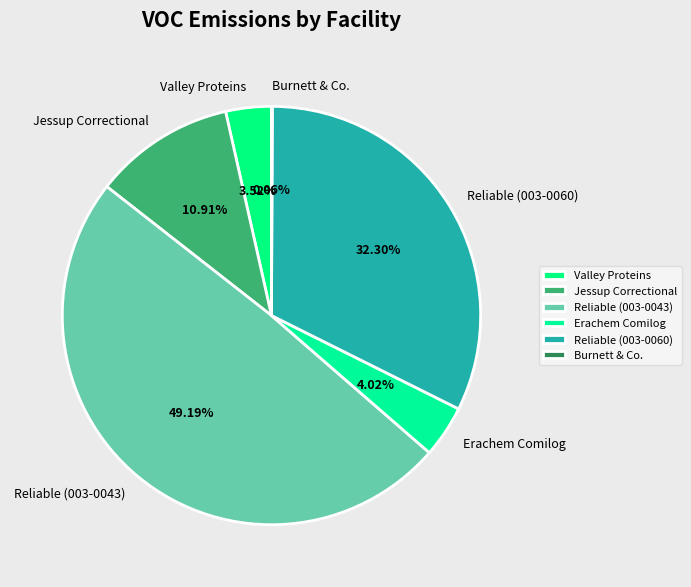

What is the ratio of the value at Reliable (003-0060) to the value at Reliable (003-0043)?

0.7